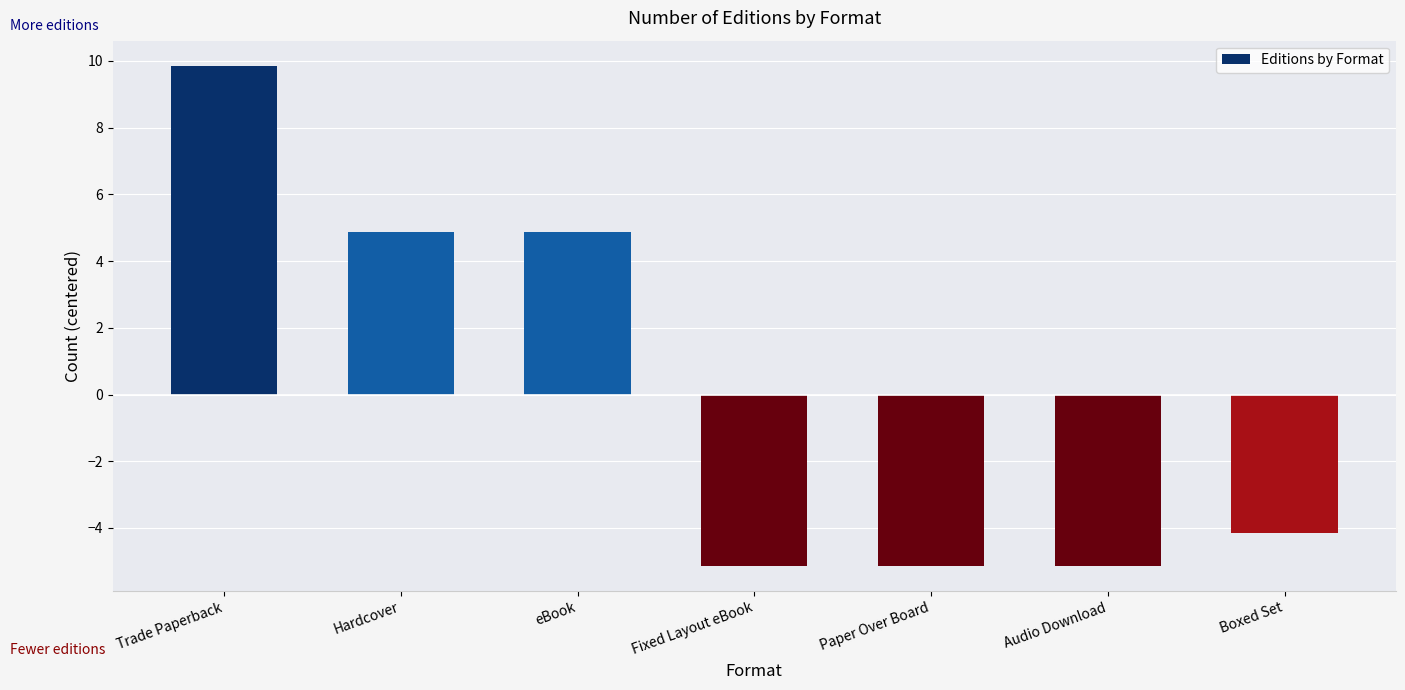

What value does the data have at Boxed Set?

-4.1